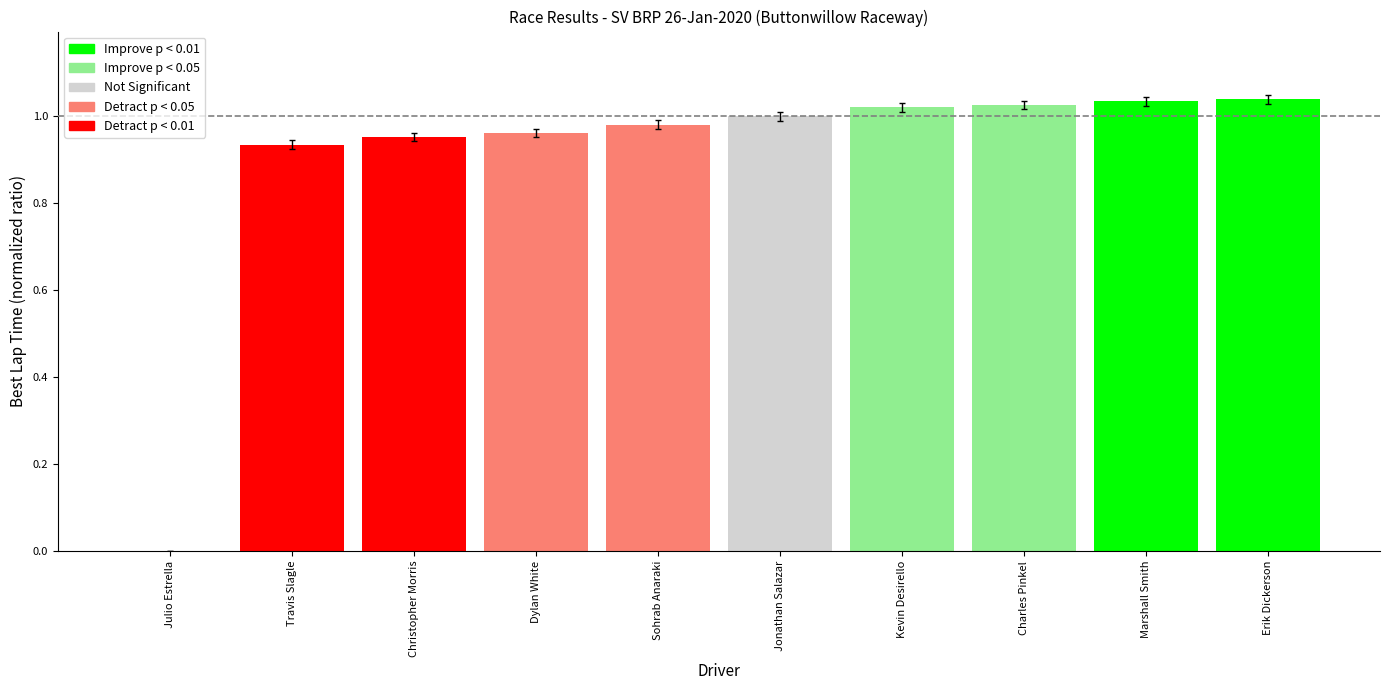

Is it true that the value at Charles Pinkel is 1.5?

False